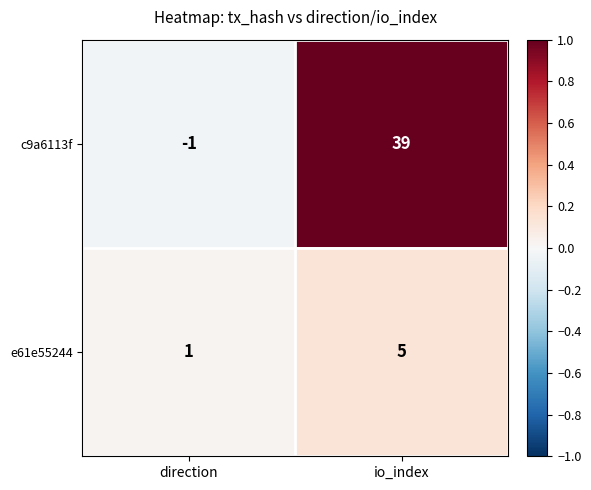

Which series has the widest spread of values?

c9a6113f